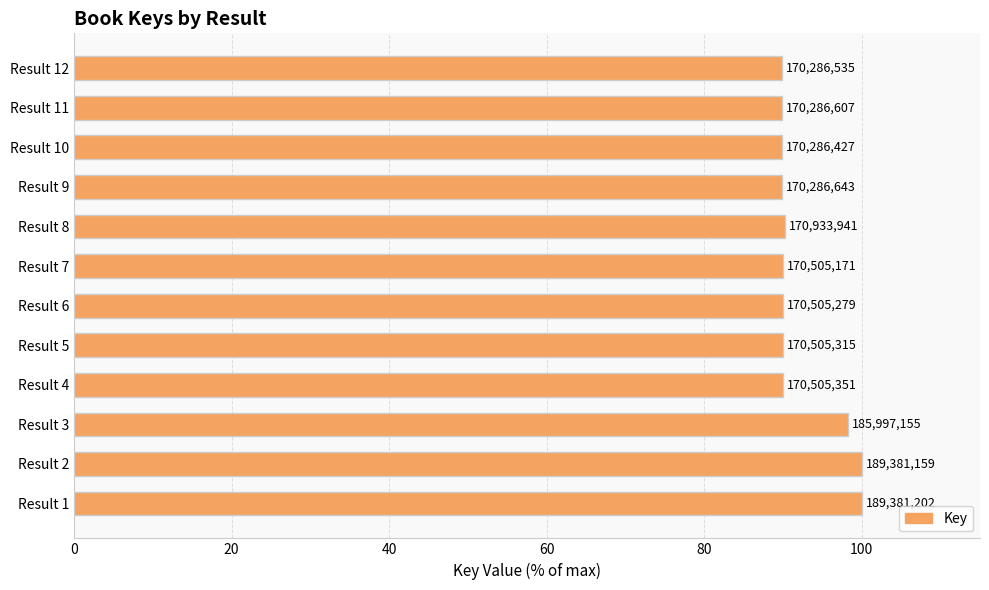

Are the bars grouped side by side (vs. stacked)?

No